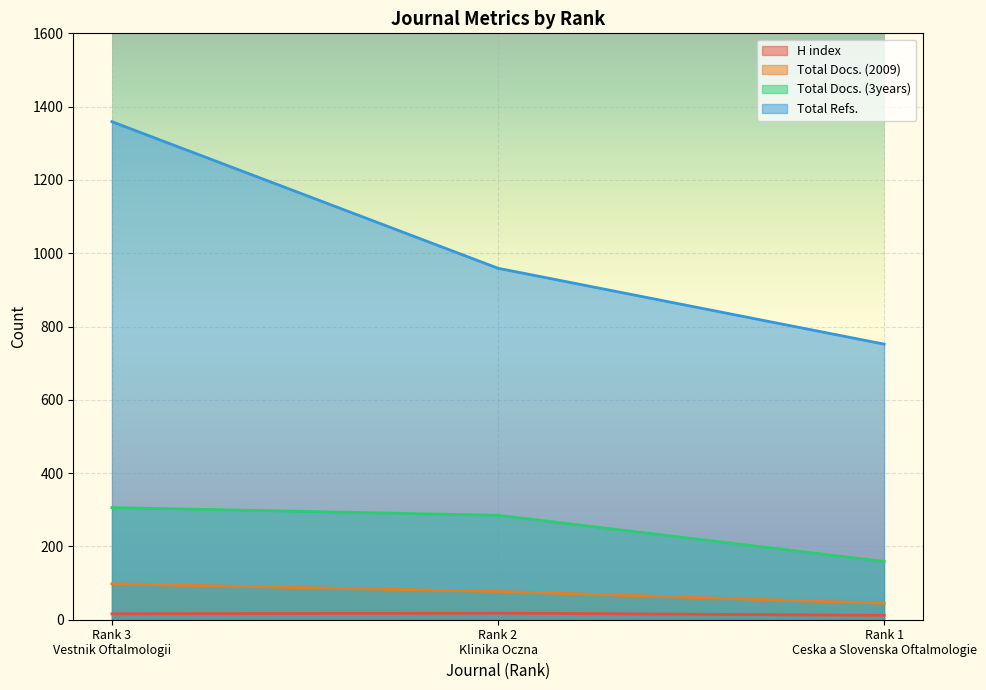

What is the total value across all series at Rank 3
Vestnik Oftalmologii?

1779